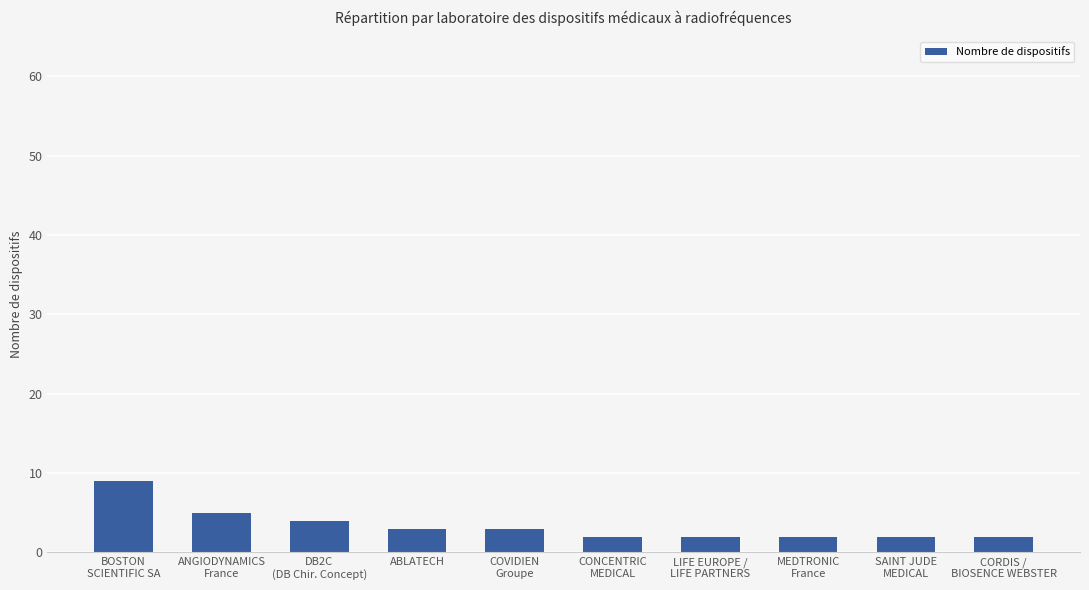

What is the average value?

3